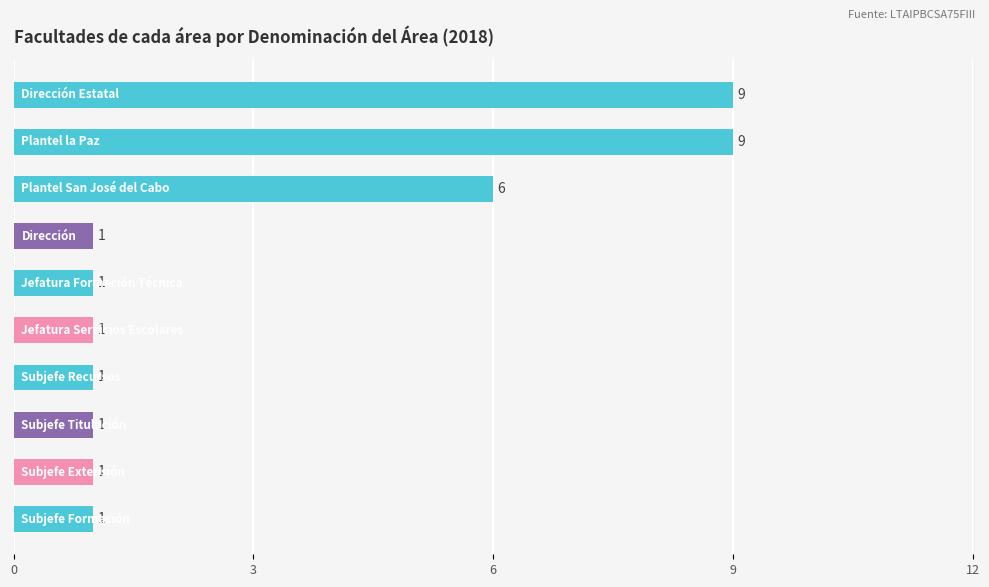

What is the value of the 8th bar from the top?

1